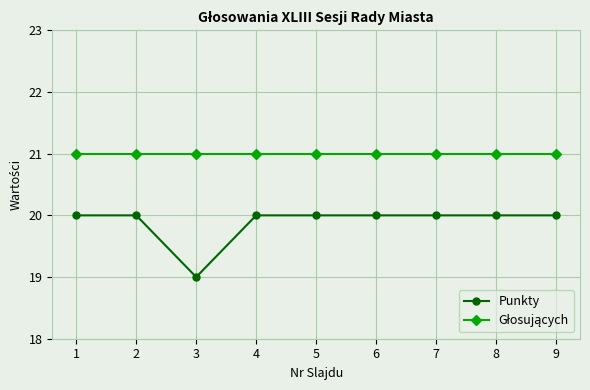

What is the smallest value displayed?

19